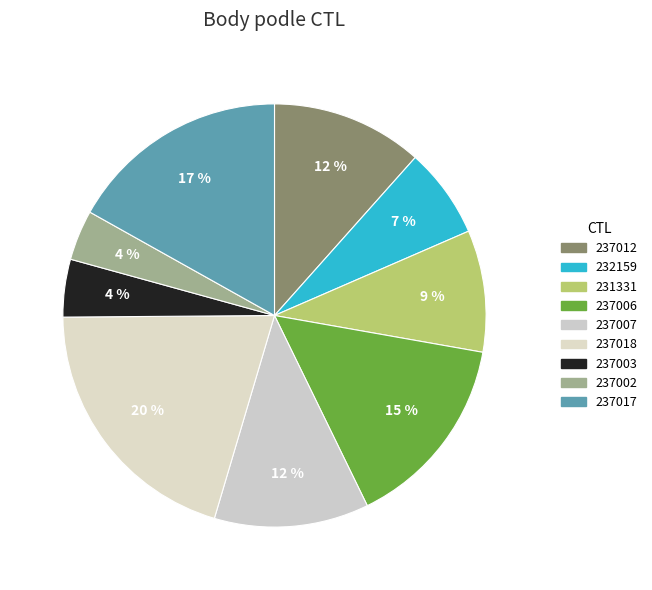

Which category has the biggest portion of the pie?

237018